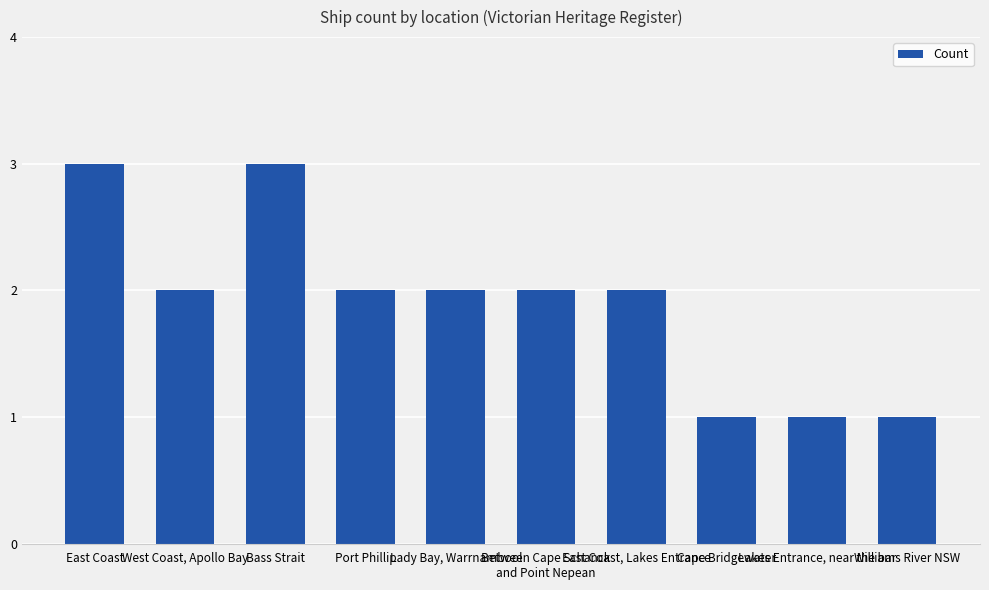

What is the value of the 1st bar from the left?

3